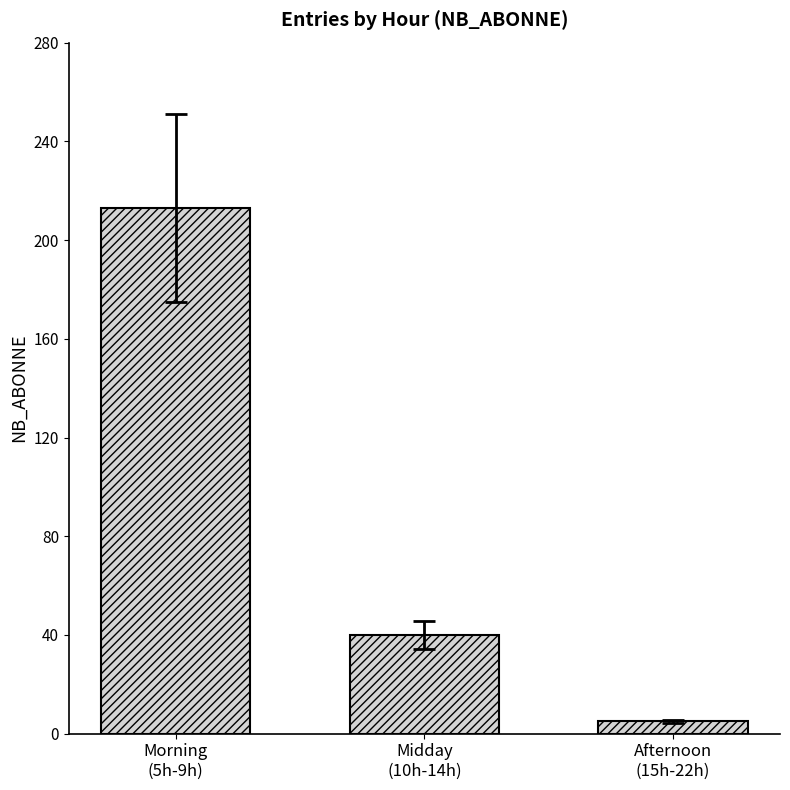

What is the smallest value displayed?

5